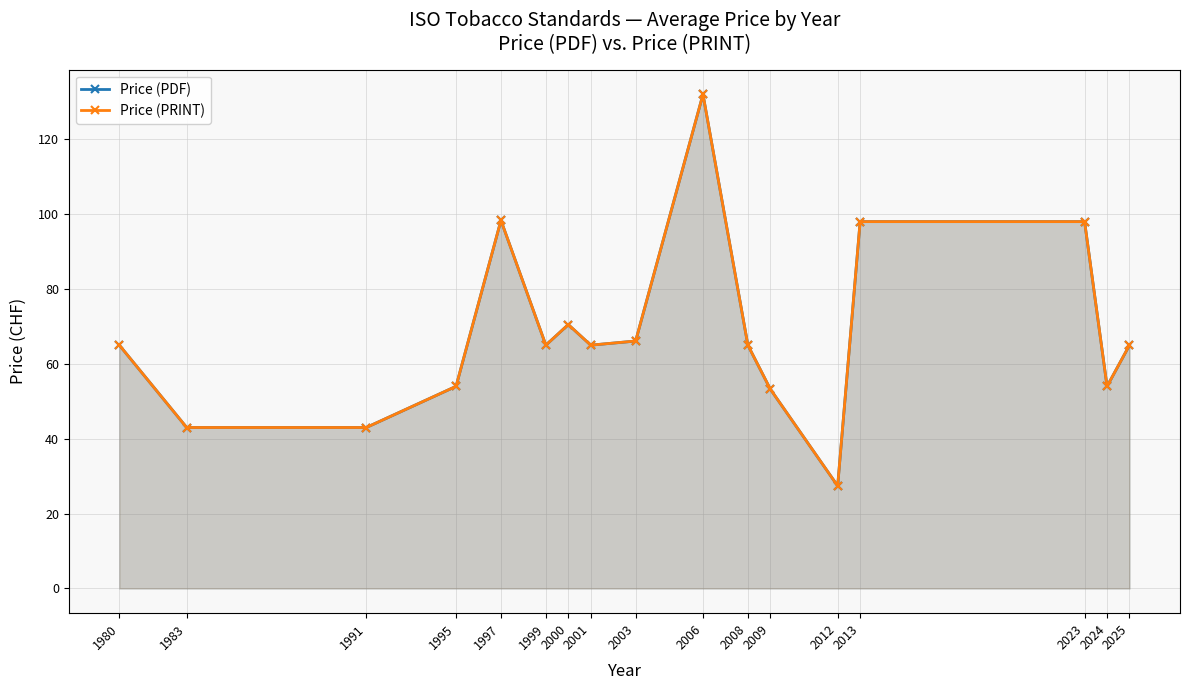

True or false: Price (PRINT) and Price (PDF) cross at least once.

False